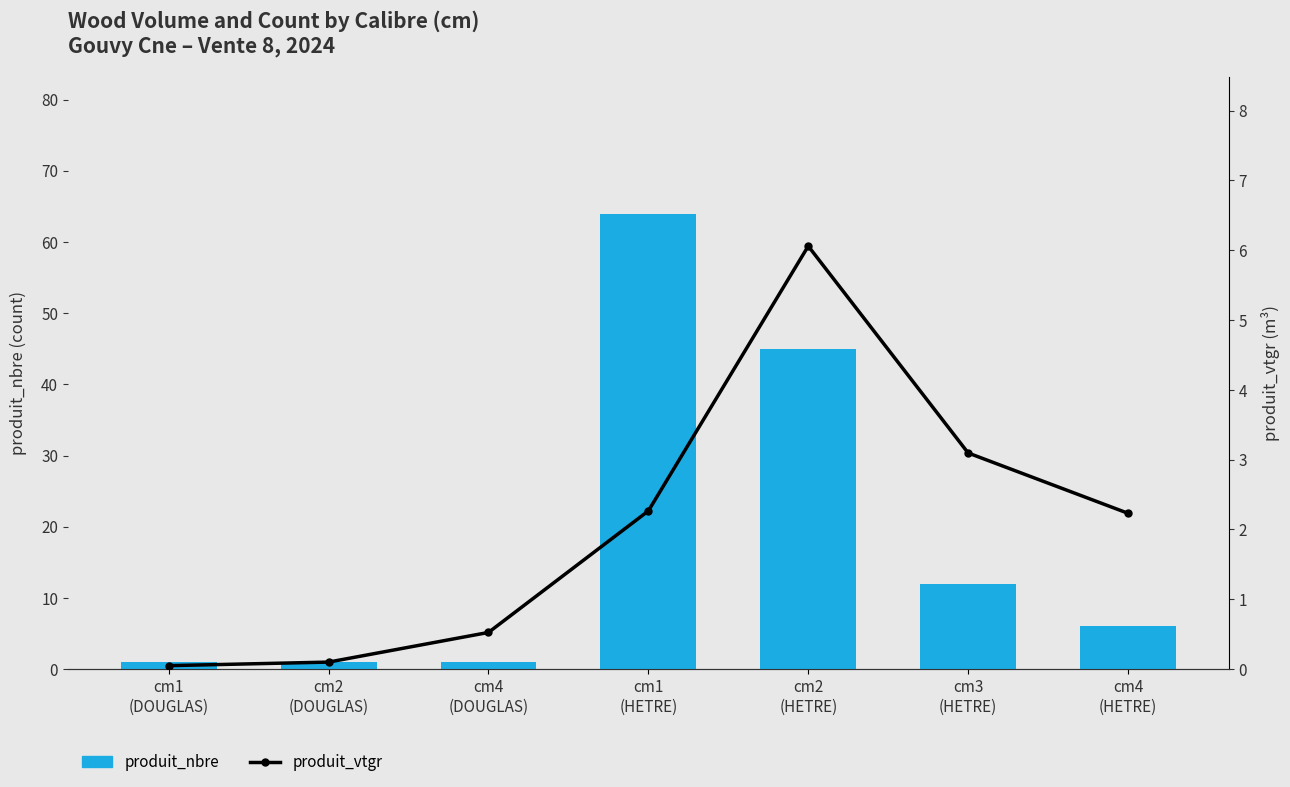

Rank the series by their maximum value, from lowest to highest.

produit_vtgr, produit_nbre